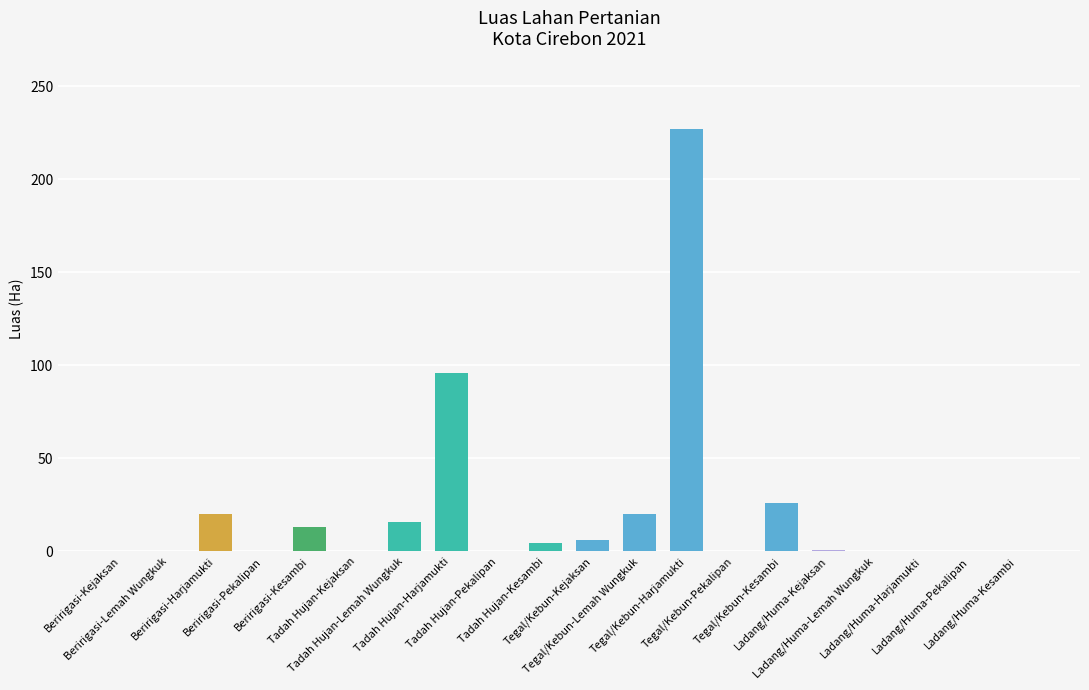

What is the change in value from Tegal/Kebun-Kejaksan to Tegal/Kebun-Harjamukti?

+221.0